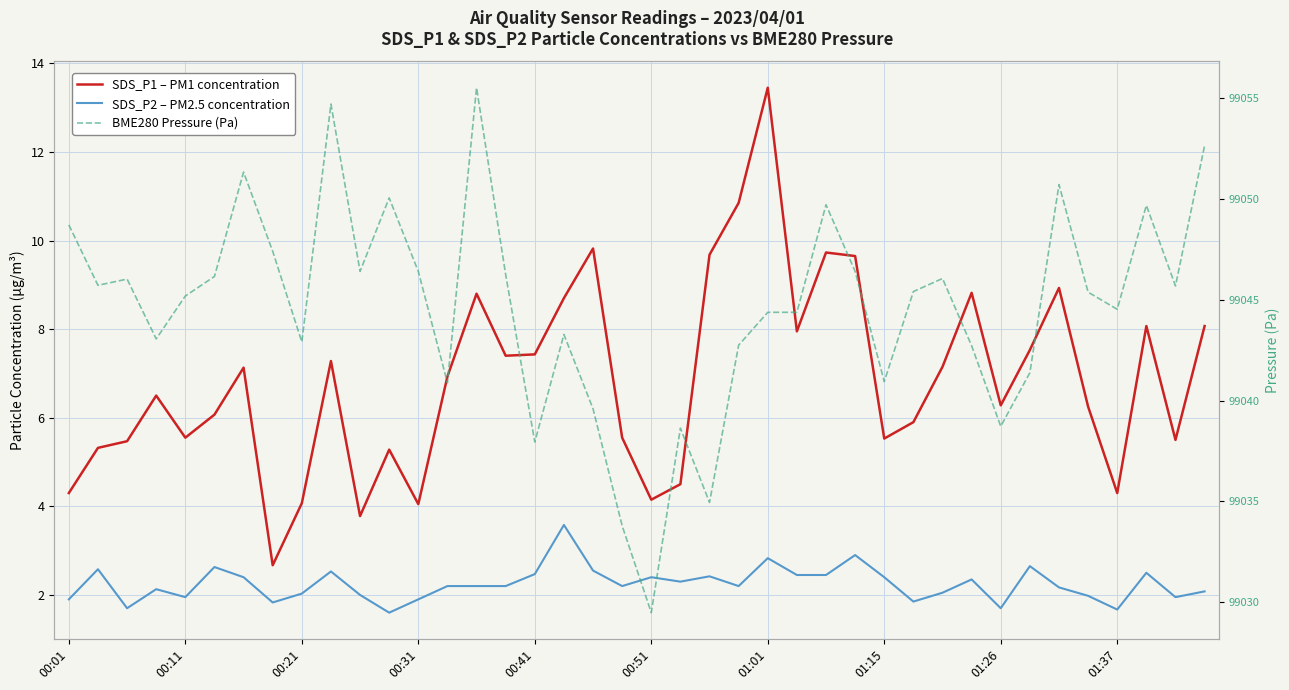

What is the label of the 19th point from the left?

18